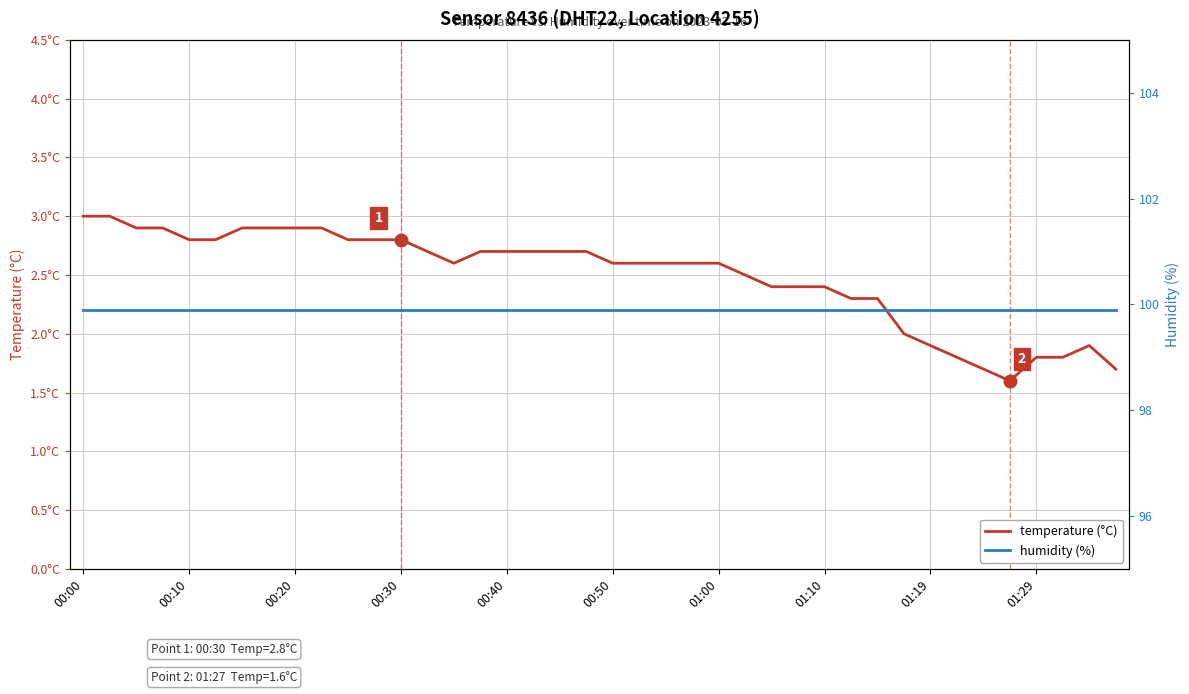

What is the total value across all series at 17?

102.6